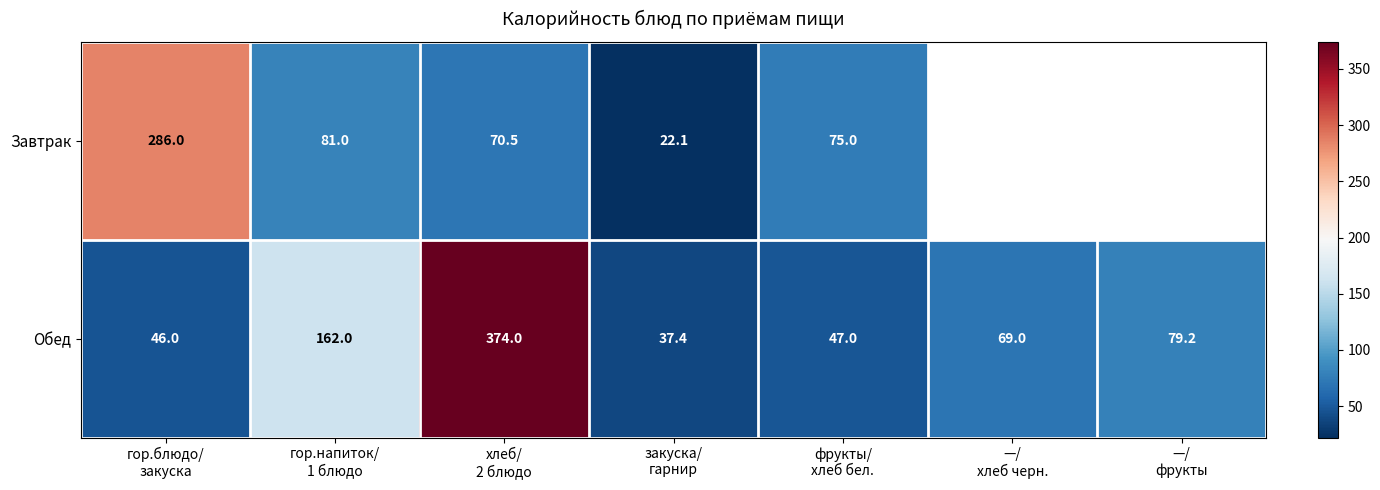

What is the maximum value shown in the chart?

374.0